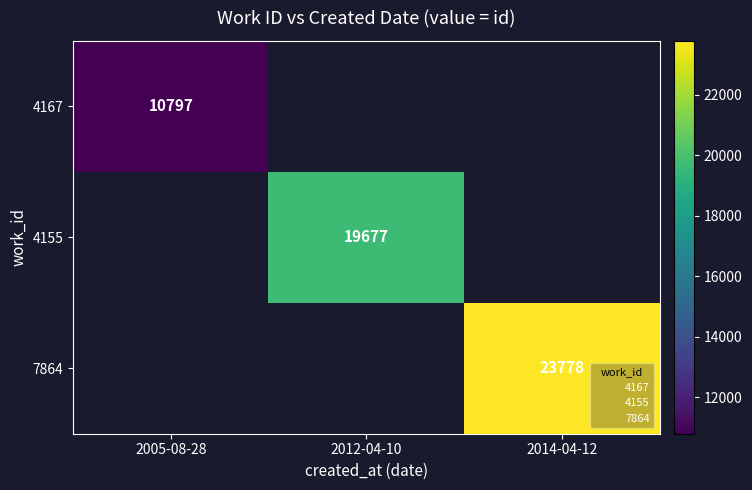

Is the value of 7864 at 2012-04-10 greater than the value of 4155 at 2005-08-28?

No